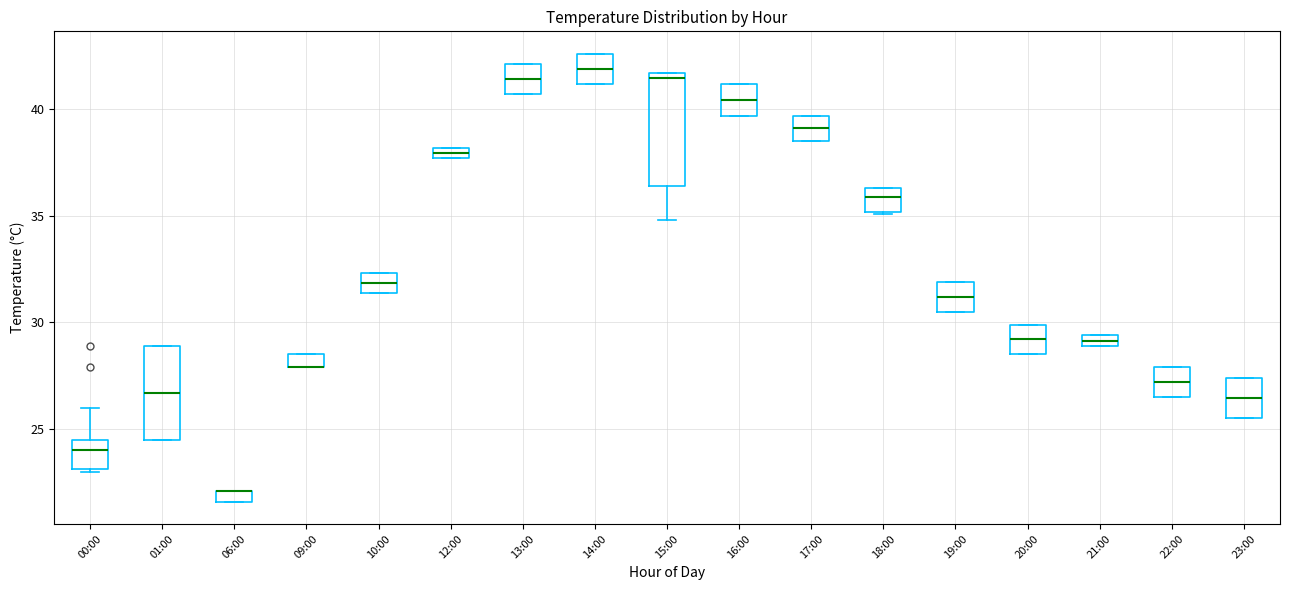

Comparing the boxes themselves (not the whiskers), which one is the tallest?

15:00